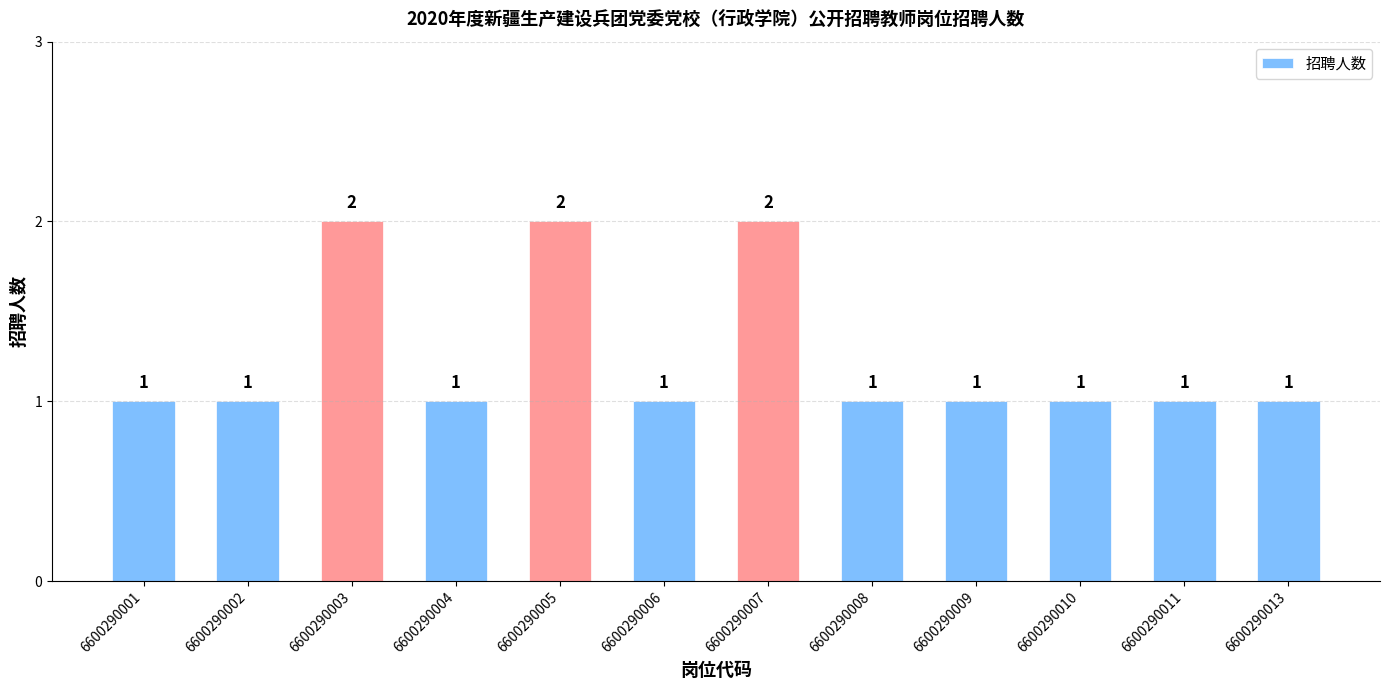

Reading left to right, what are all the values shown in this chart?

6600290001=1	6600290002=1	6600290003=2	6600290004=1	6600290005=2	6600290006=1	6600290007=2	6600290008=1	6600290009=1	6600290010=1	6600290011=1	6600290013=1